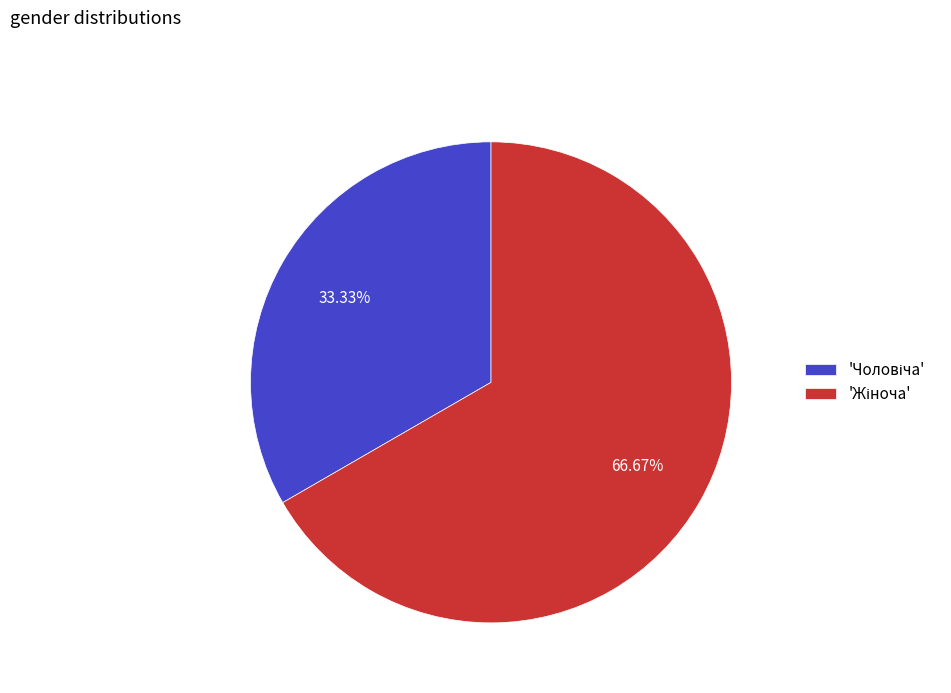

Does any single category account for the majority?

Yes